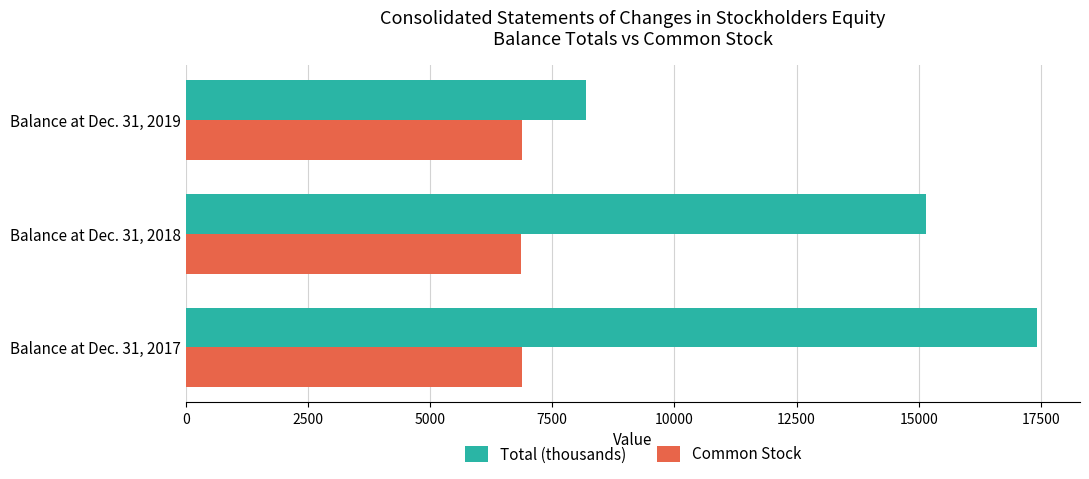

Count the number of data series in this chart.

2